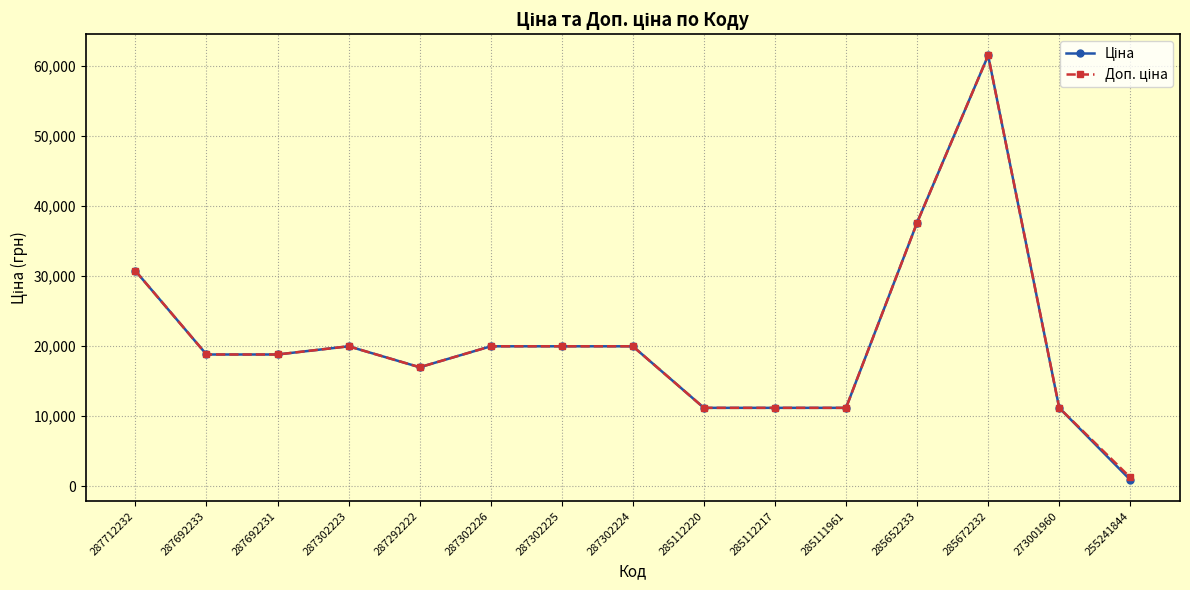

What is the label of the 2nd point from the left?

287692233